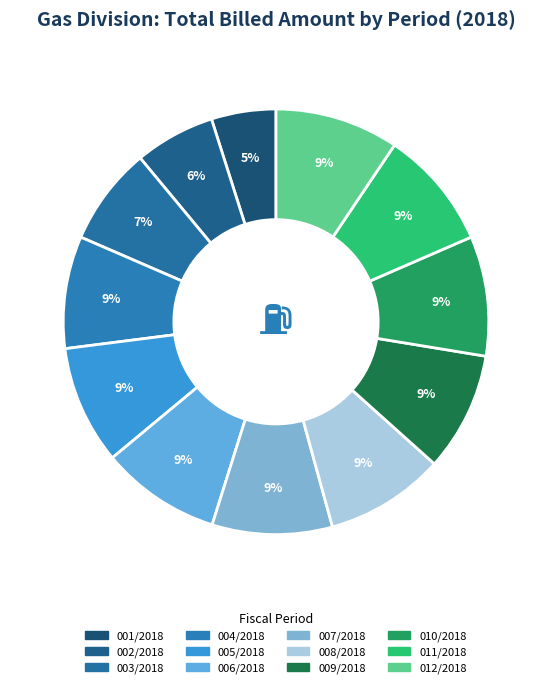

What is the change in value from 008/2018 to 009/2018?

-58.7